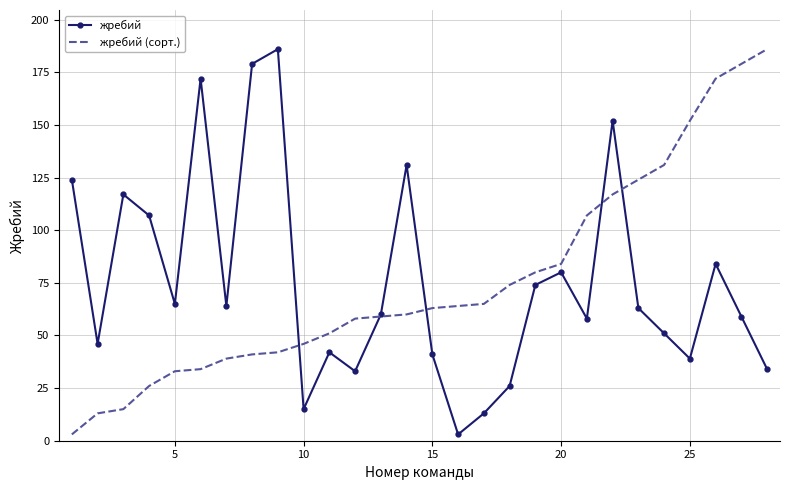

What is the difference between the maximum and second lowest values in the жребий (сорт.) series?

173